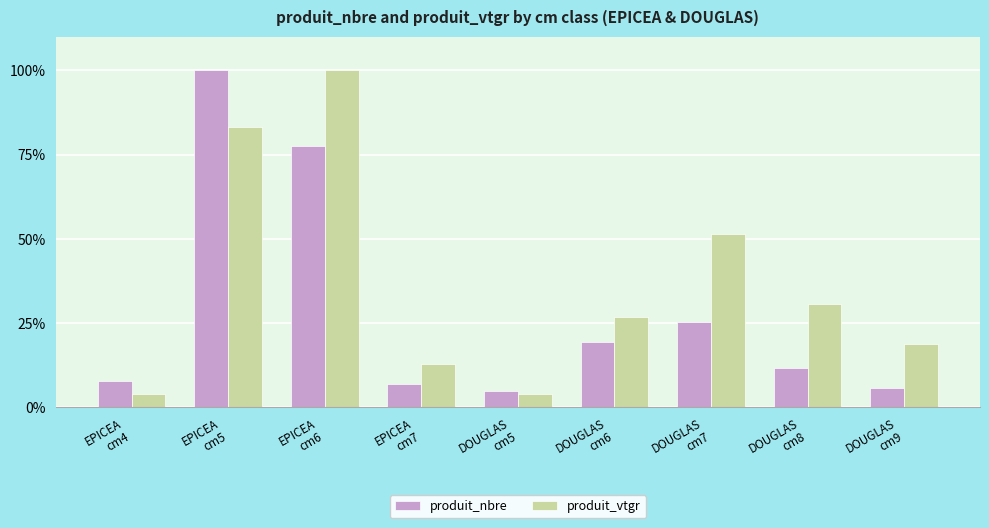

What is the difference between the produit_vtgr values at EPICEA
cm5 and DOUGLAS
cm8?

52.7